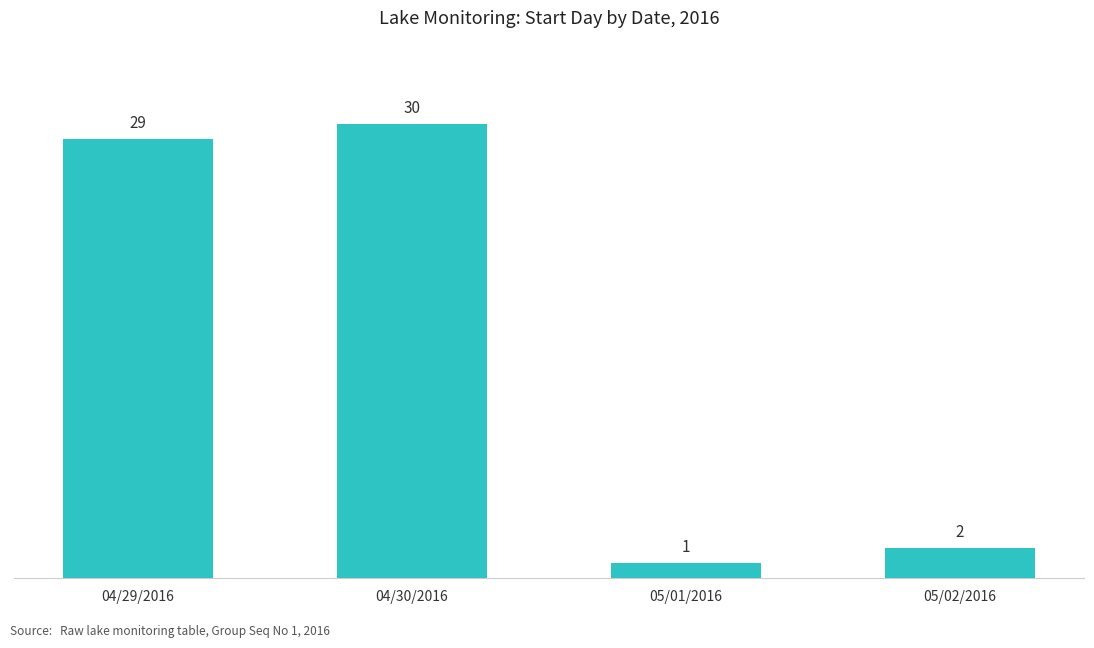

How many categories are shown in the chart?

4